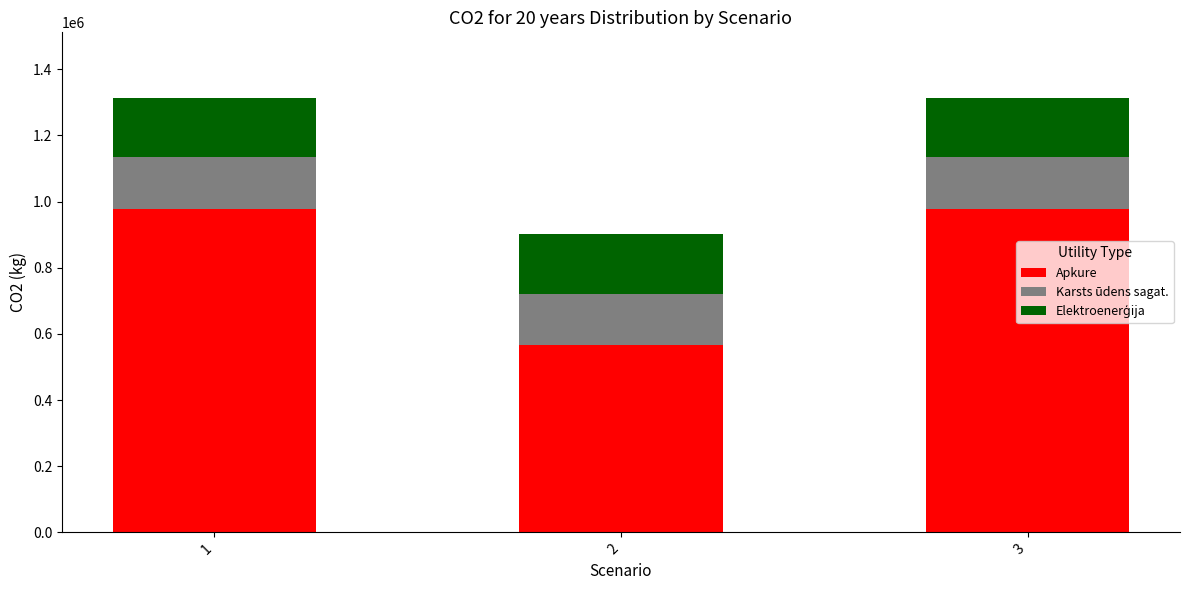

Is it true that Apkure equals 565147.5 at 2?

True